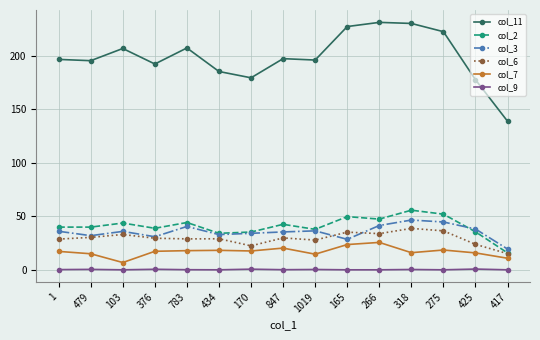

True or false: col_9 has more than 2 points higher than both neighbors.

True